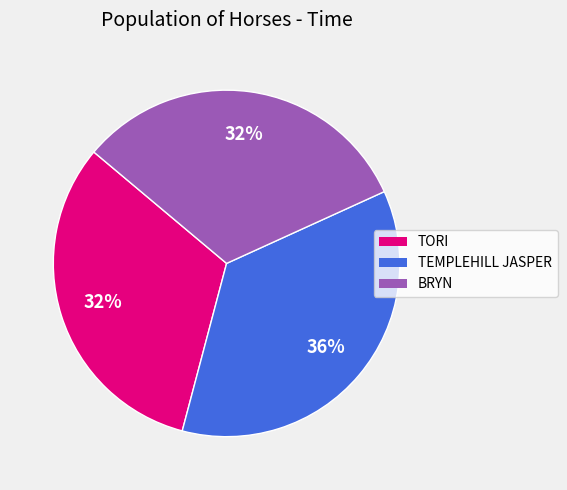

Which category has the biggest portion of the pie?

TEMPLEHILL JASPER